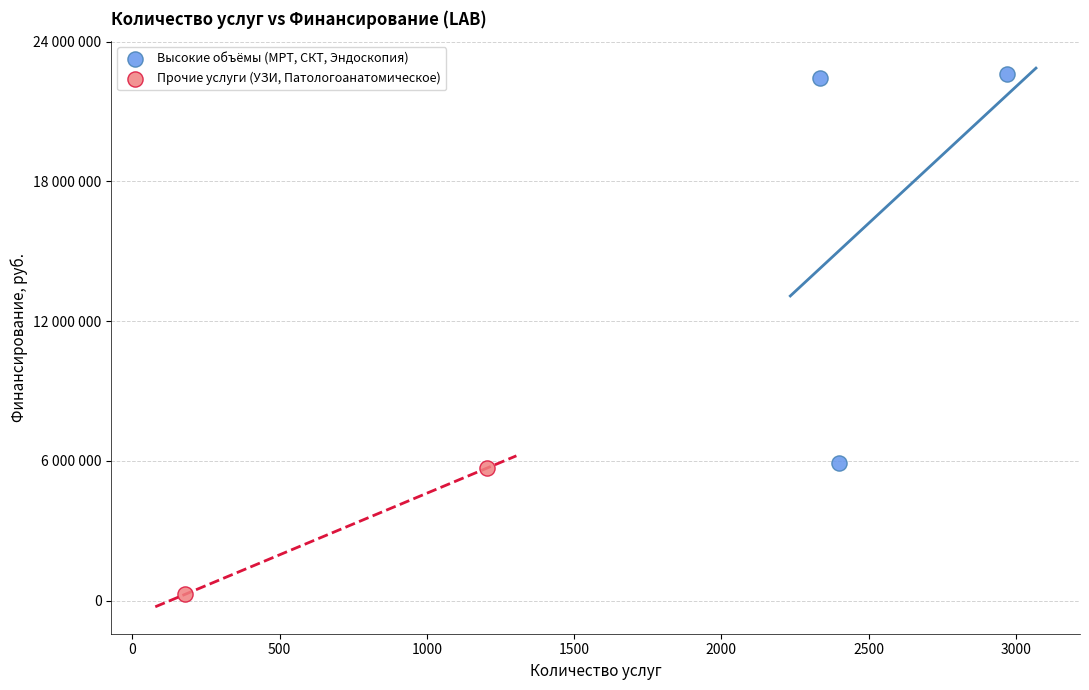

Which series has the widest spread of Y values?

Высокие объёмы (МРТ, СКТ, Эндоскопия)